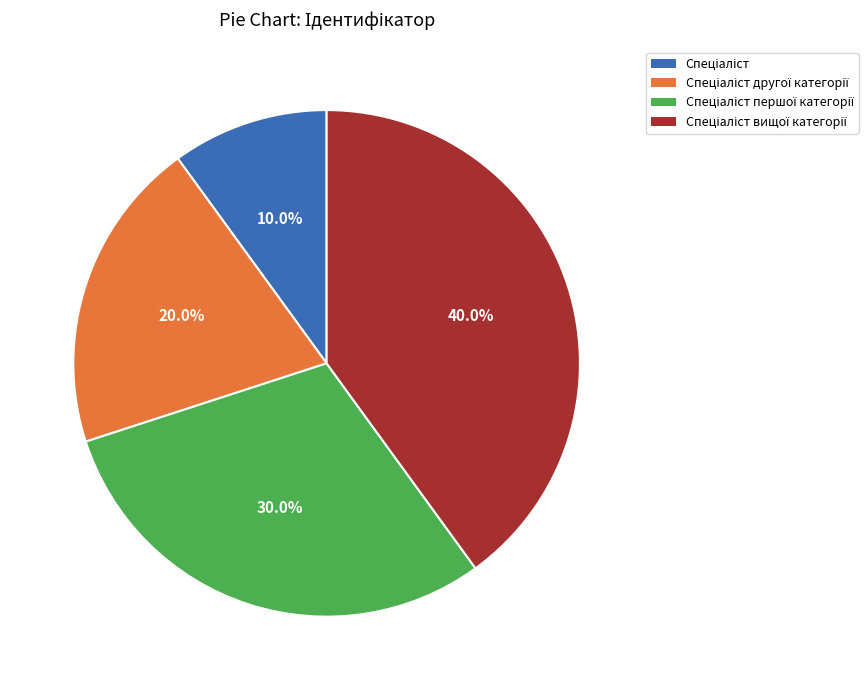

Is there a majority slice in this chart?

No